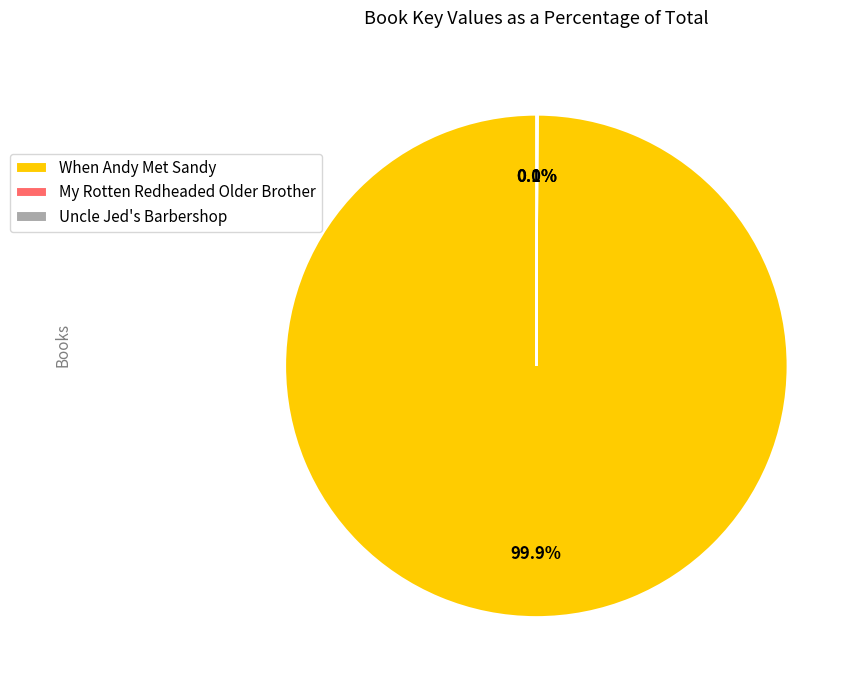

Which category has the biggest portion of the pie?

When Andy Met Sandy